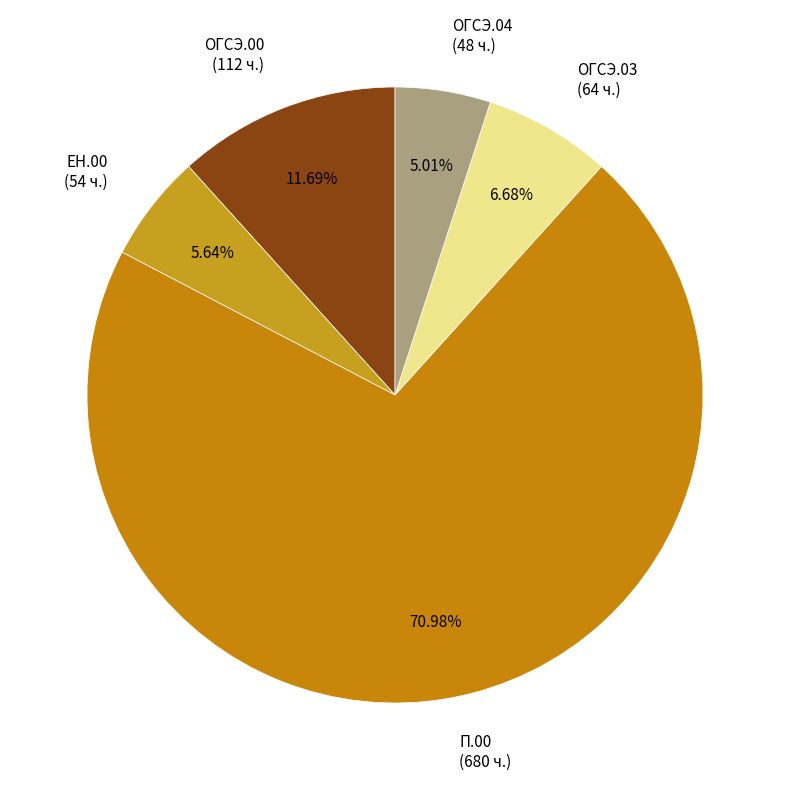

Does ОГСЭ.03 (64 ч.) represent more than half of the total?

No